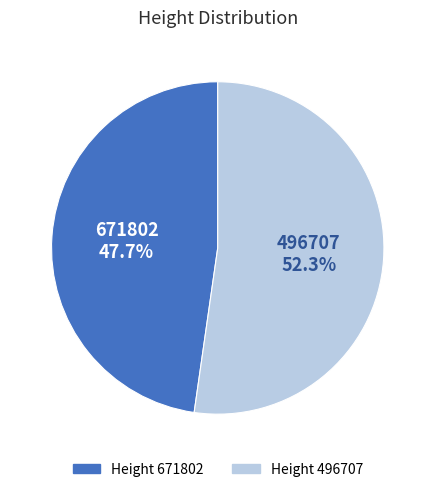

Is there any slice that represents more than half of the pie?

Yes